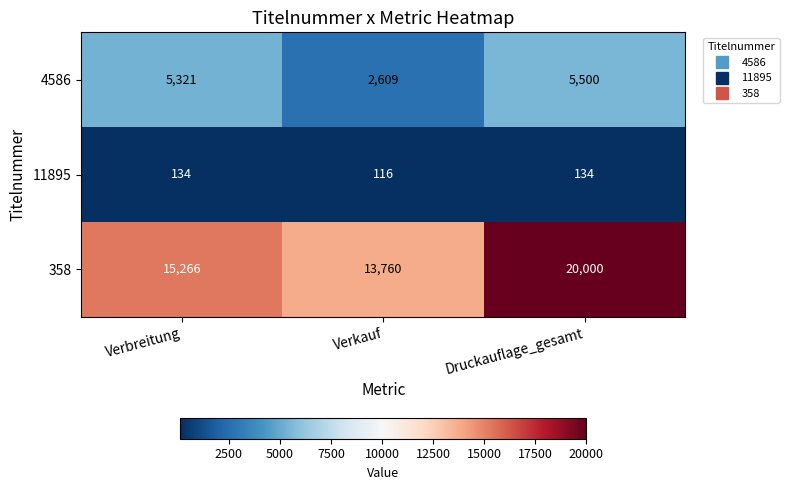

What is the spread (max minus min) of values at Verbreitung?

15132